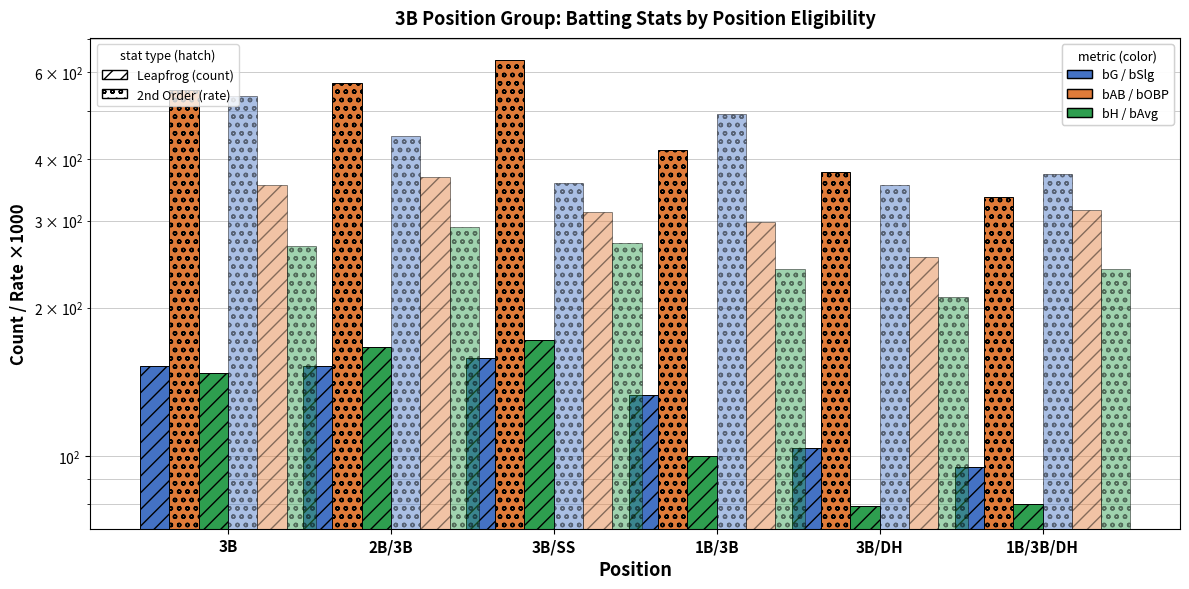

Which has a higher value, 2B/3B or 3B?

2B/3B